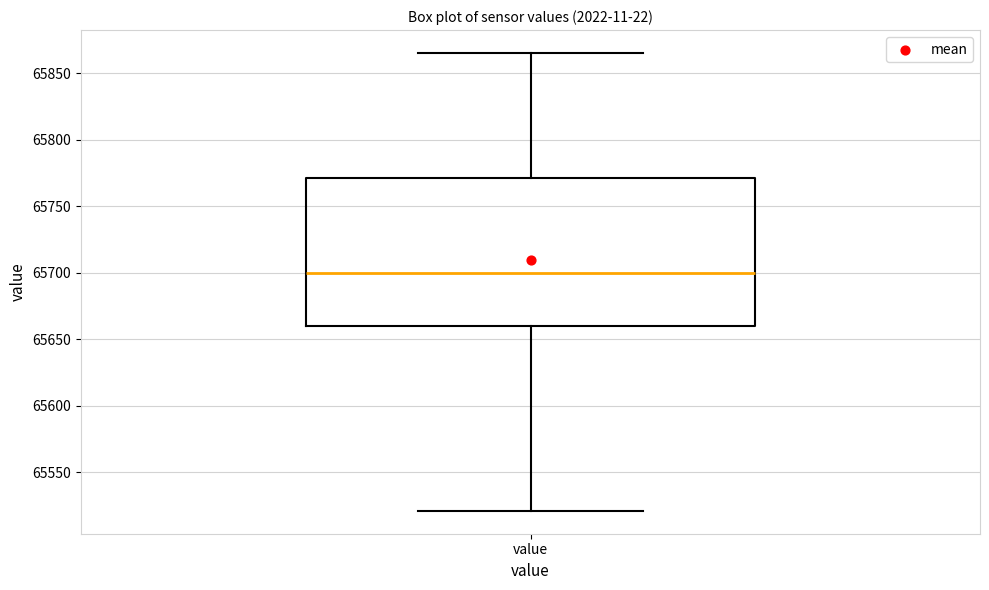

Read this box plot against the y-axis: the position of the median line, the range covered by the box, and the ends of both whiskers. The values are not printed on the chart, so give them approximately, as read against the axis.

median 65700, box 65660 to 65770, whiskers 65520 to 65865